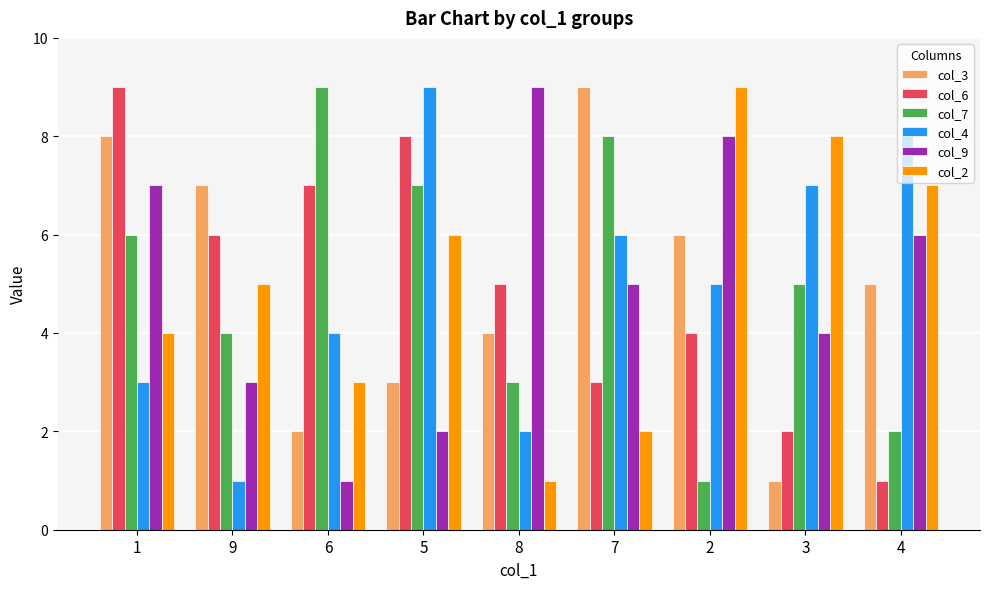

Where is col_4 nearest to the value 5?

2